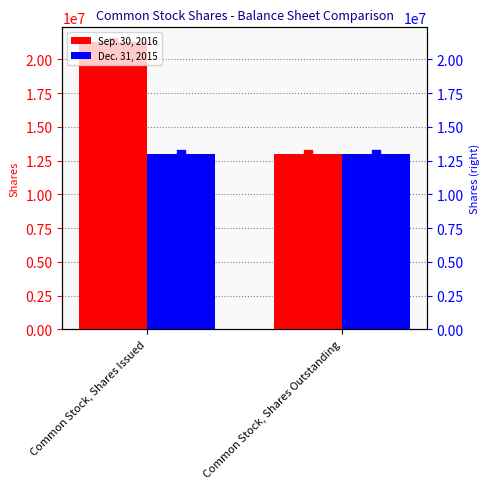

Reading left to right, transcribe all the data shown in this chart.

Sep. 30, 2016: Common Stock, Shares Issued=21309603	Common Stock, Shares Outstanding=12958270
Dec. 31, 2015: Common Stock, Shares Issued=12958270	Common Stock, Shares Outstanding=12958270